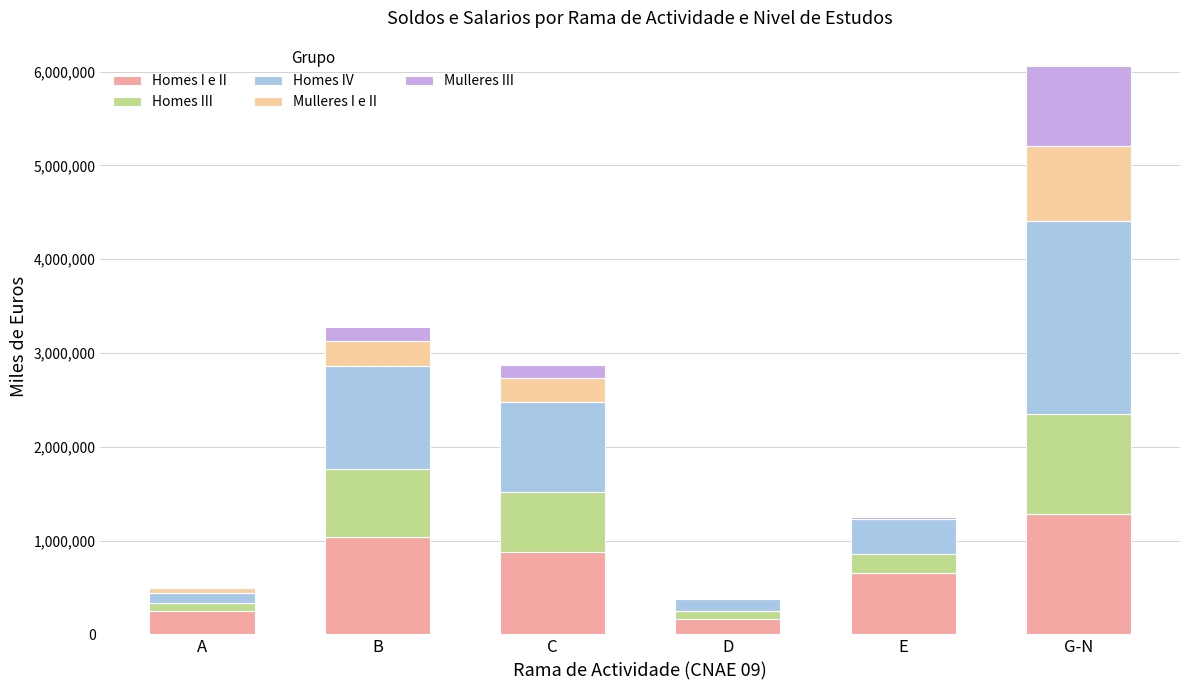

Reading left to right, list the values for the Homes I e II series.

A=251415	B=1042215	C=881840	D=160375	E=653995	G-N=1285664